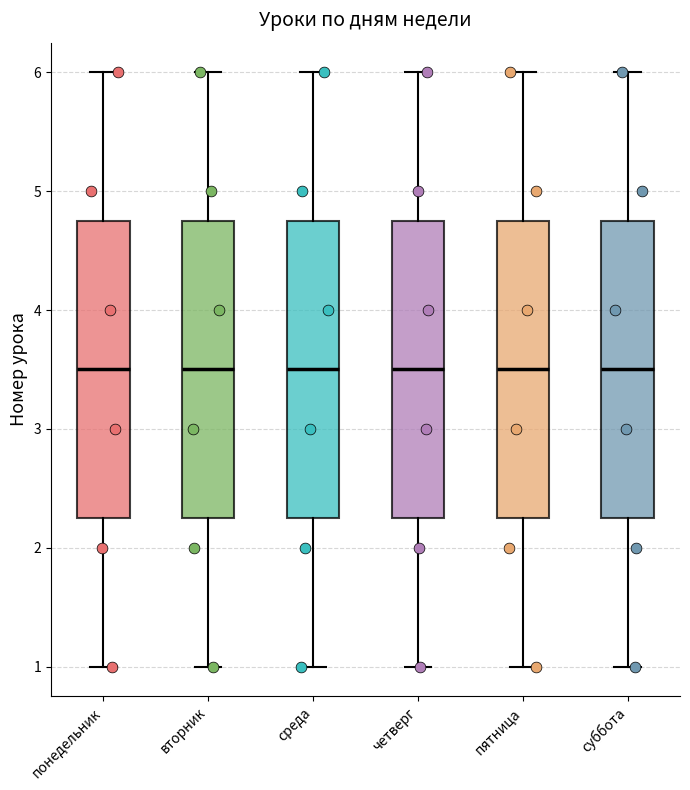

Reading left to right, read every box against the y-axis: the position of its median line, the range the box covers, and the ends of its whiskers. The values are not printed on the chart, so give them approximately, as read against the axis.

понедельник: median 3.5, box 2.3 to 4.8, whiskers 1.0 to 6.0
вторник: median 3.5, box 2.3 to 4.8, whiskers 1.0 to 6.0
среда: median 3.5, box 2.3 to 4.8, whiskers 1.0 to 6.0
четверг: median 3.5, box 2.3 to 4.8, whiskers 1.0 to 6.0
пятница: median 3.5, box 2.3 to 4.8, whiskers 1.0 to 6.0
суббота: median 3.5, box 2.3 to 4.8, whiskers 1.0 to 6.0